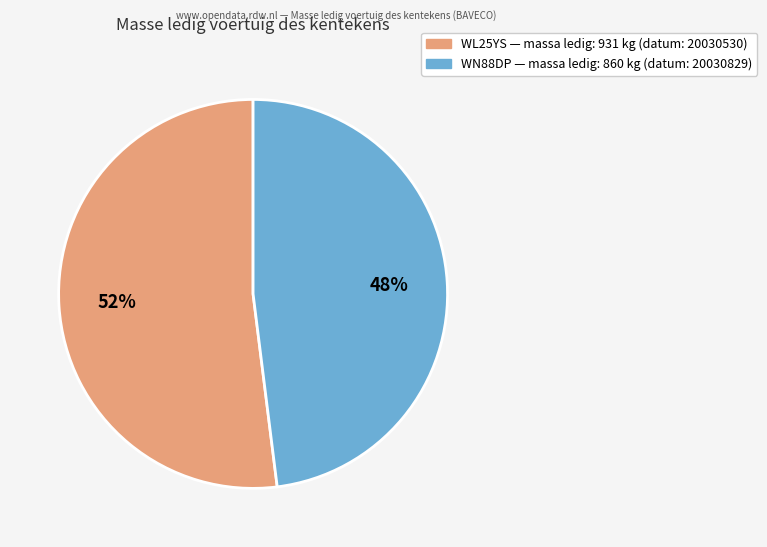

To the nearest percent, what percentage of the pie is WN88DP?

48%